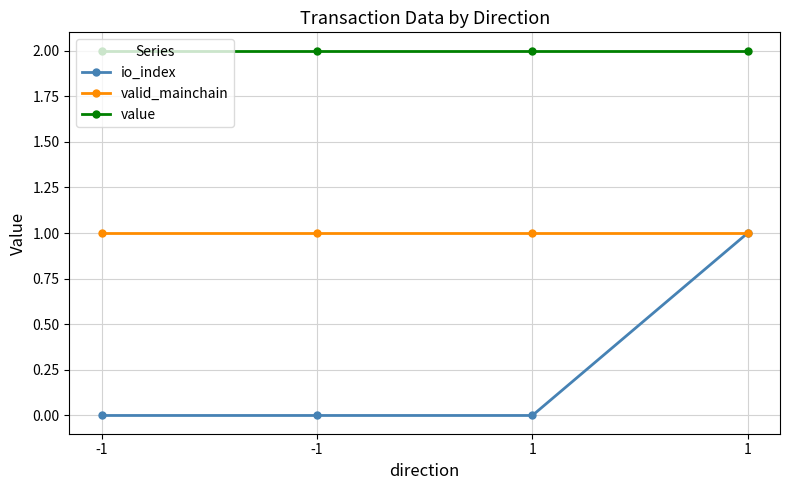

At which label is io_index closest to 0?

-1